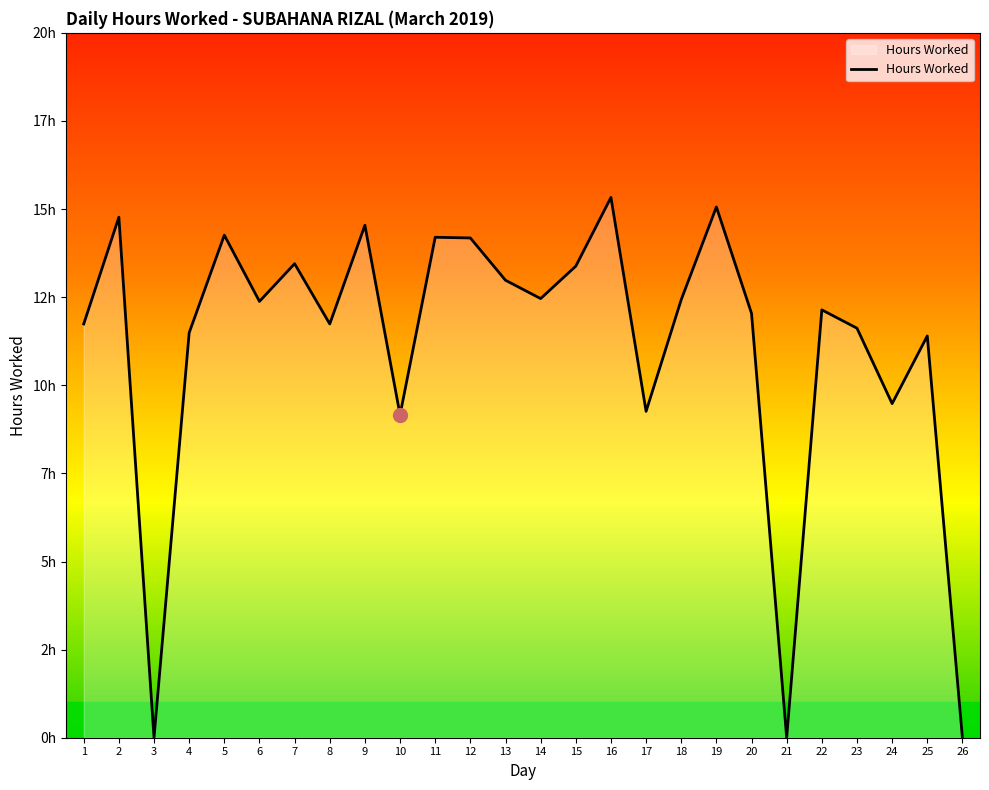

Is this an area chart (filled region under the line)?

Yes